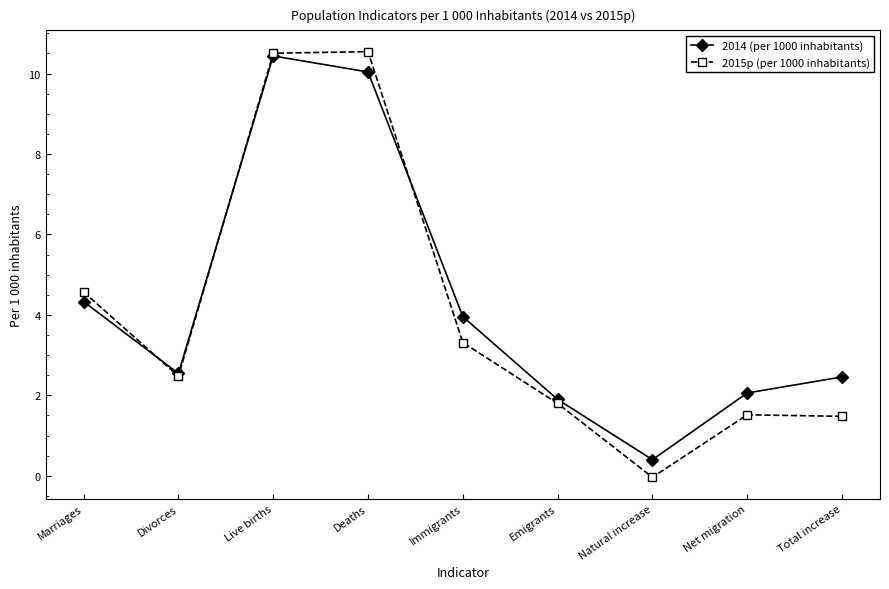

What is the difference between the maximum and minimum values in the 2014 (per 1000 inhabitants) series?

10.0